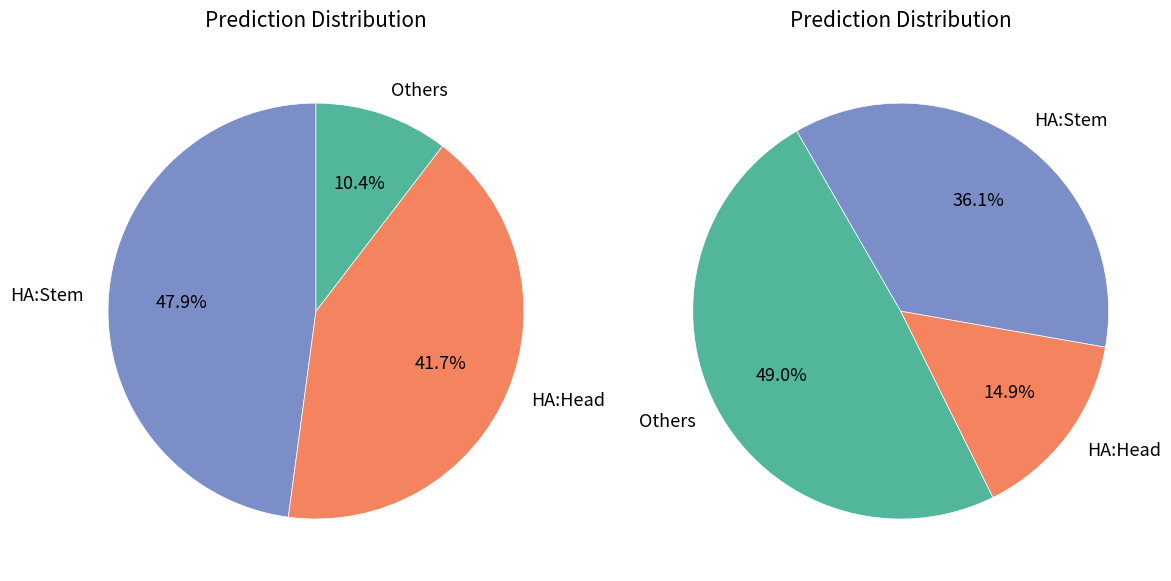

Does epg21_50 account for over 50% of the chart?

No